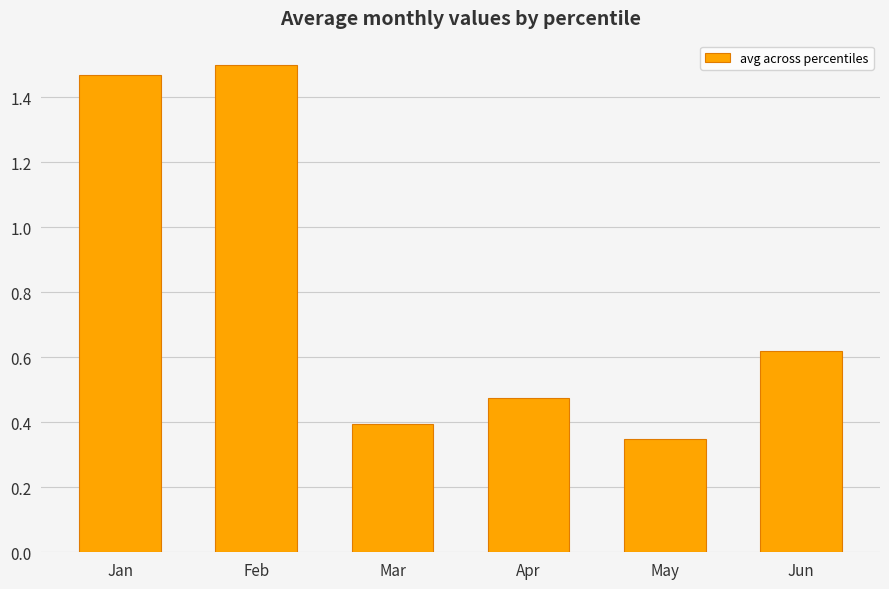

The value at Mar is 0.5. True or false?

False